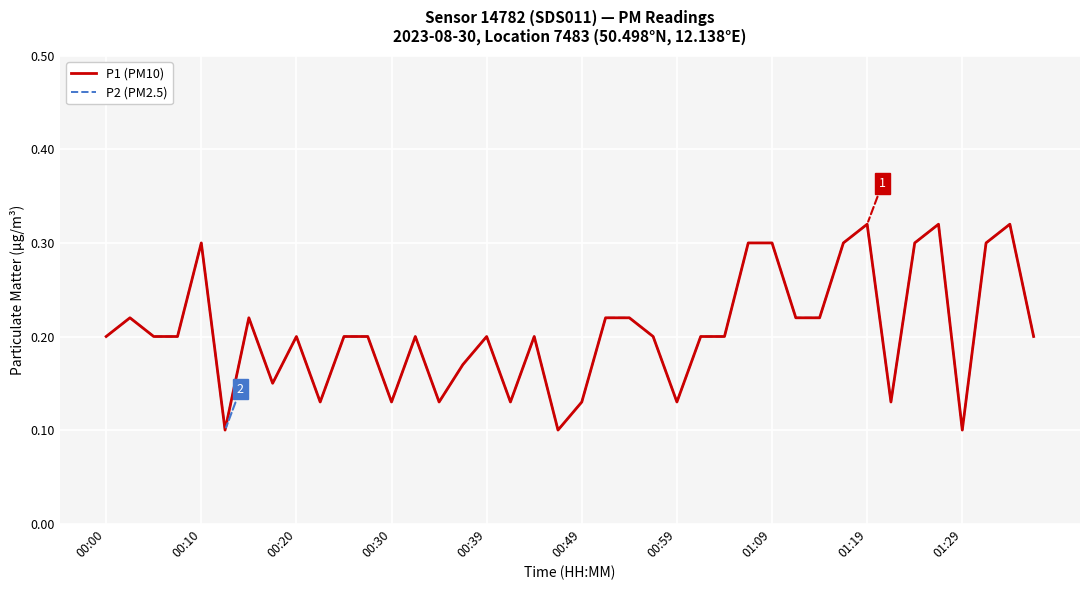

Does the chart display data point markers on the line(s)?

No